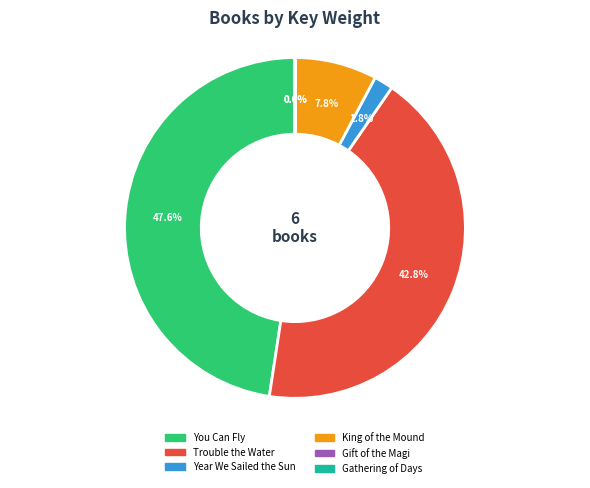

What percentage is NOT represented by You Can Fly?

52.4%